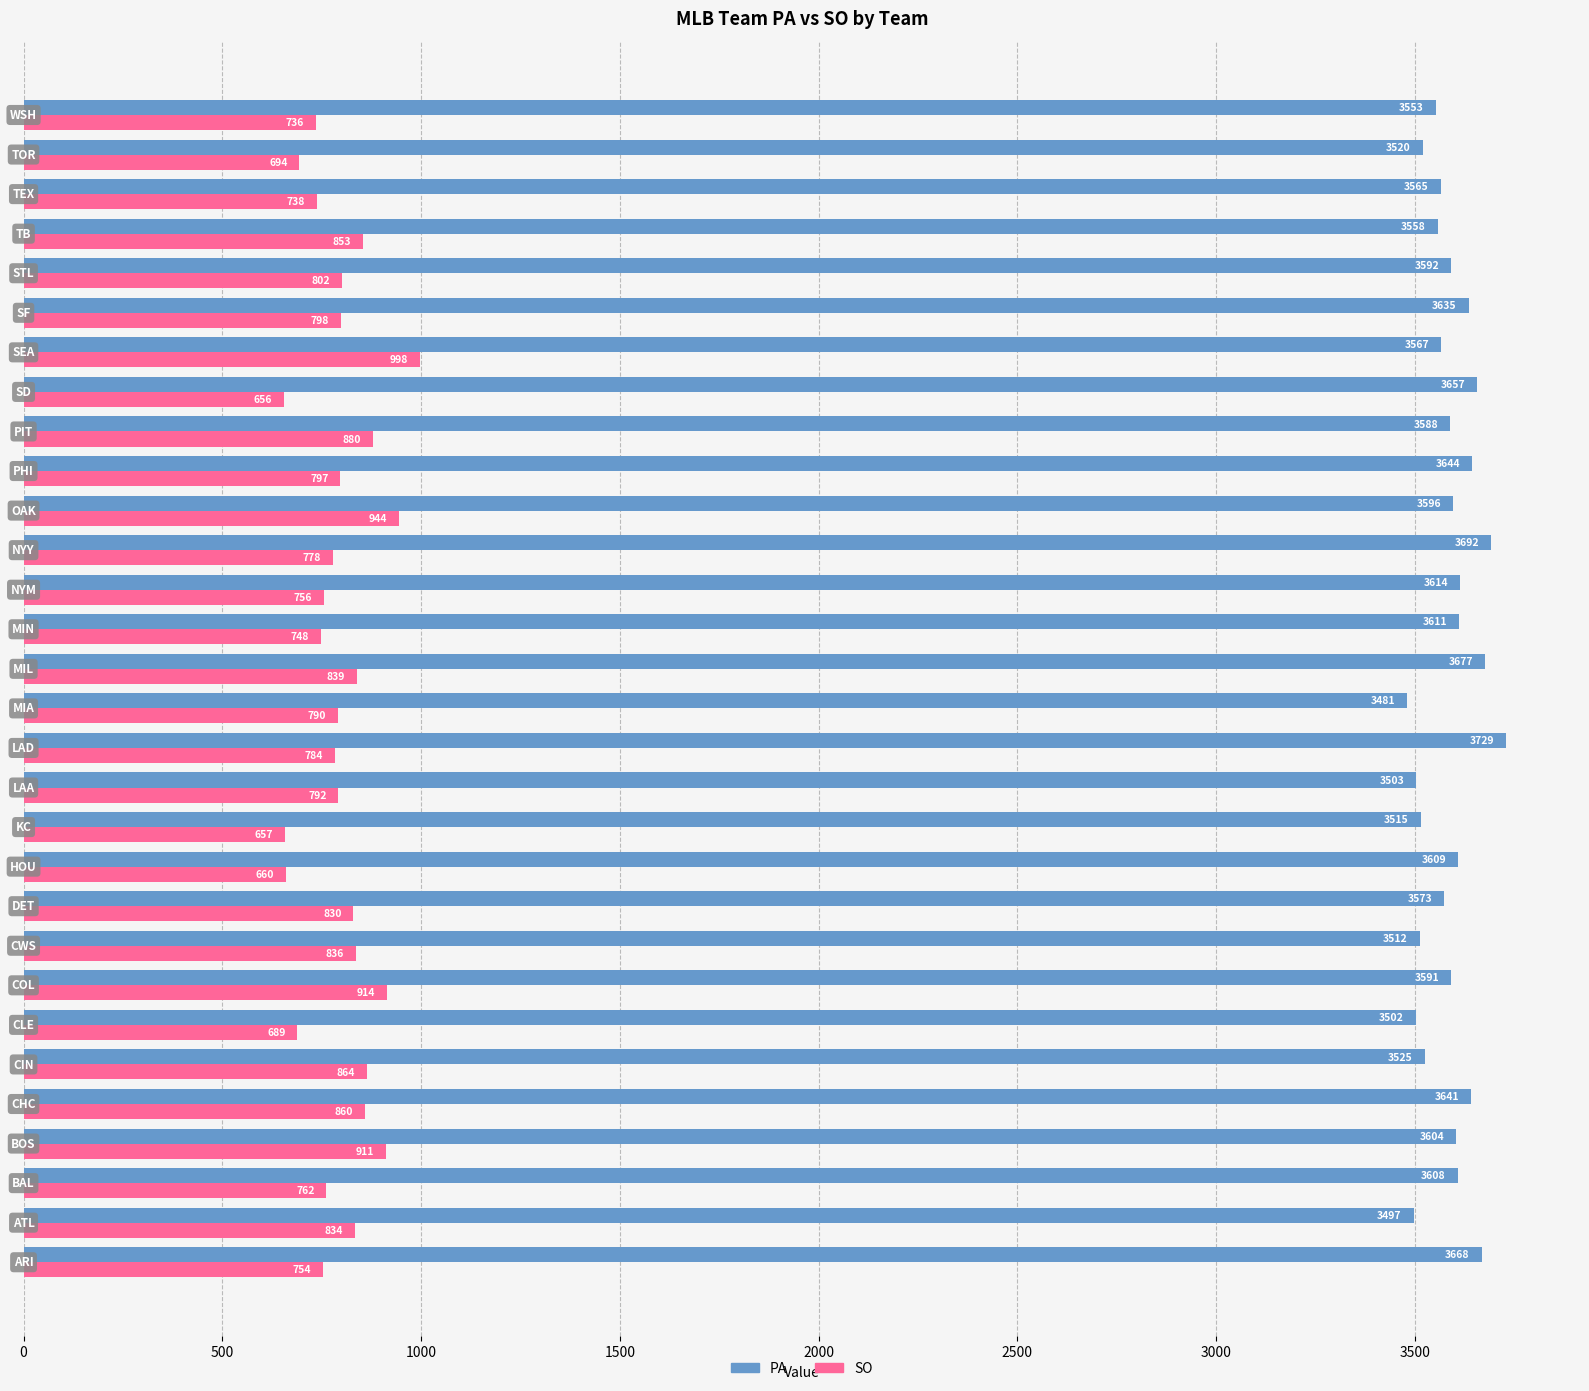

Which series has the largest range (max minus min)?

SO